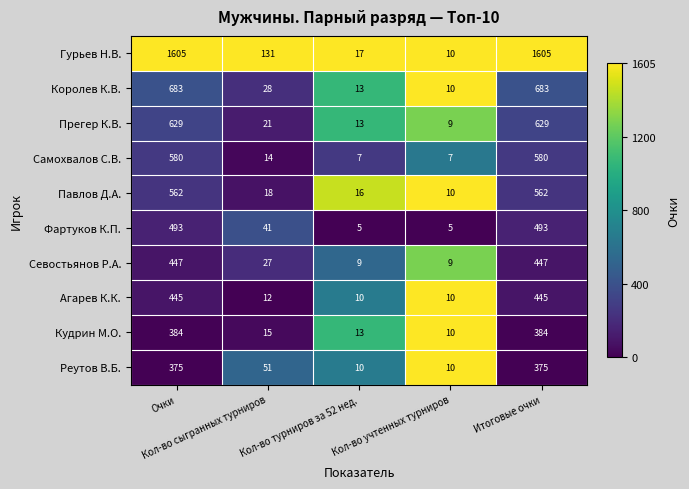

Rank the series by their maximum value, from lowest to highest.

Реутов В.Б., Кудрин М.О., Агарев К.К., Севостьянов Р.А., Фартуков К.П., Павлов Д.А., Самохвалов С.В., Прегер К.В., Королев К.В., Гурьев Н.В.